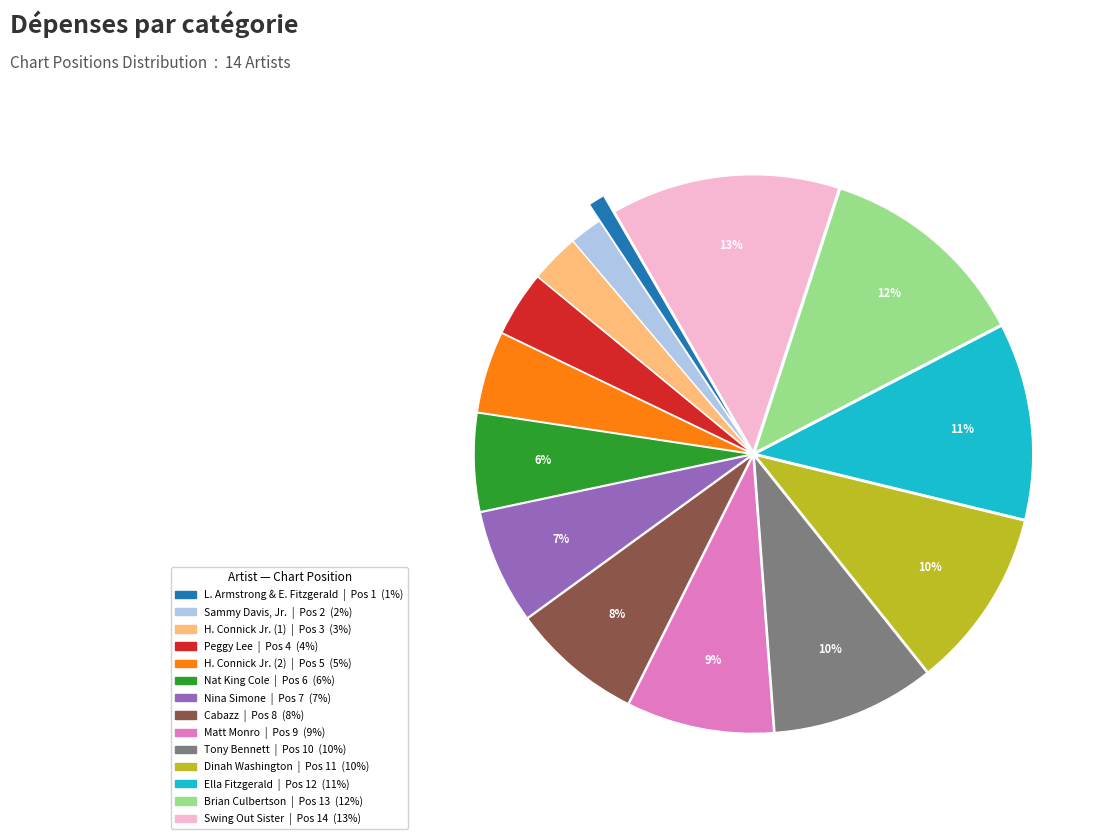

To the nearest percent, what is the average slice percentage?

7%